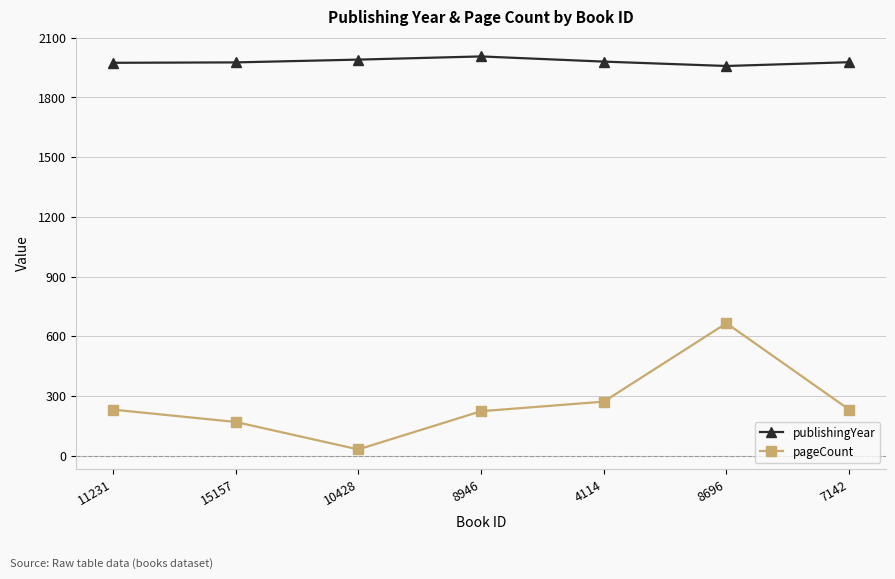

What is the smallest value displayed?

32